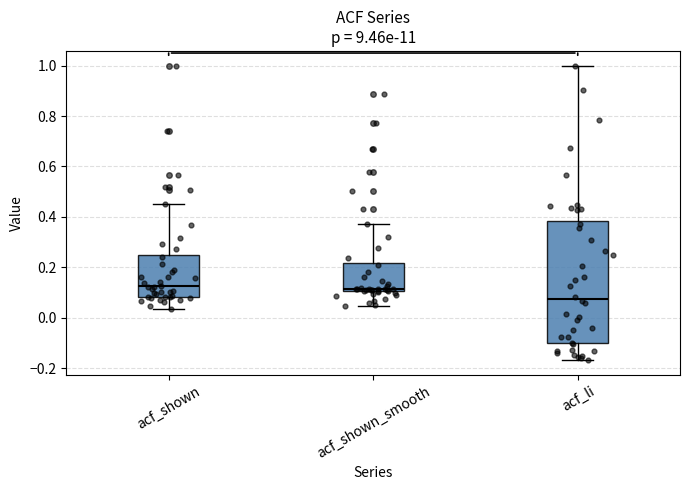

Where is the upper edge of the box for acf_shown_smooth on the y-axis? The values are not printed on the chart, so give them approximately, as read against the axis.

0.22